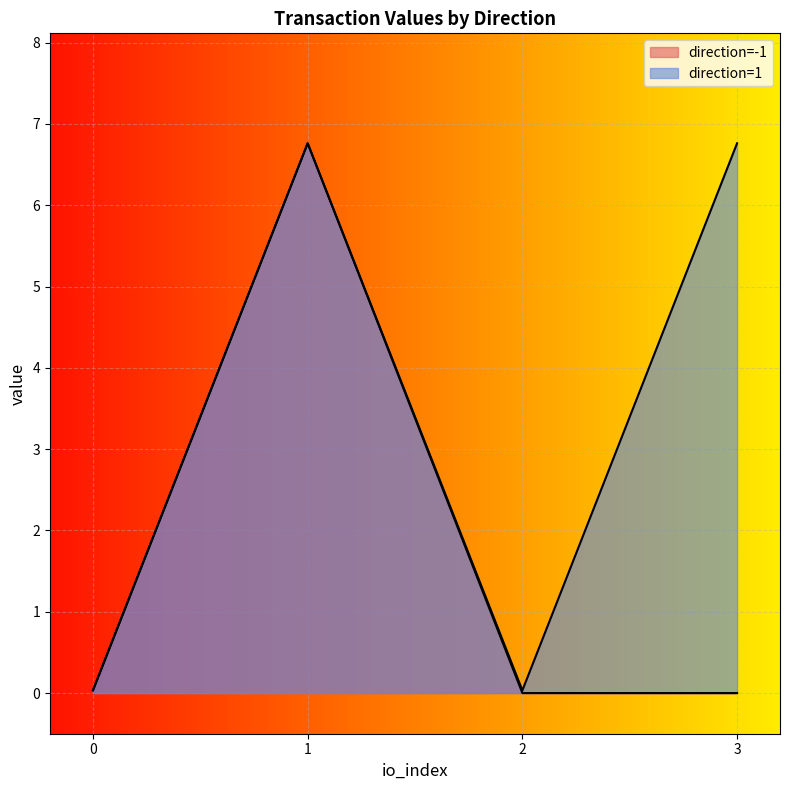

Count the number of categories in the chart.

4